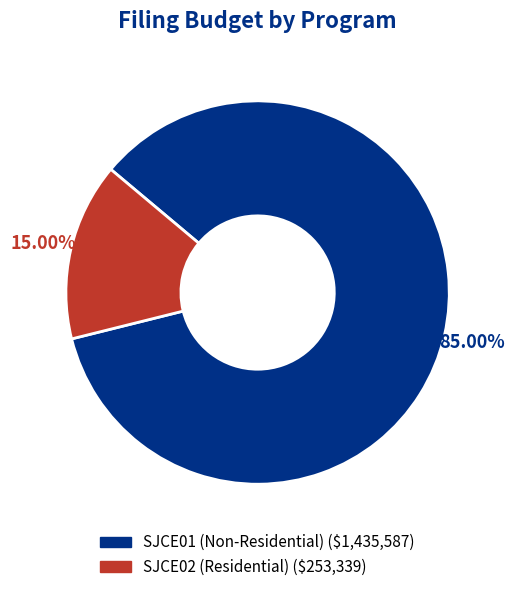

How many segments does this pie chart have?

2